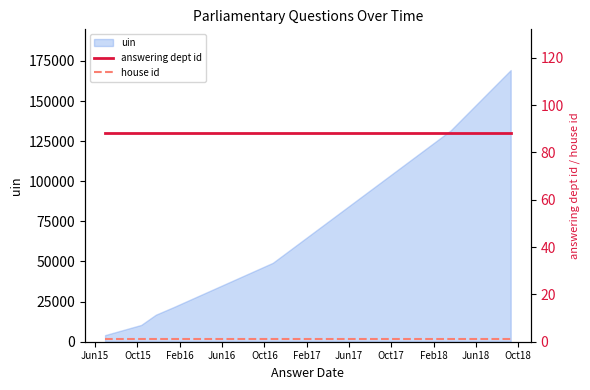

What is the maximum value for uin?

169294